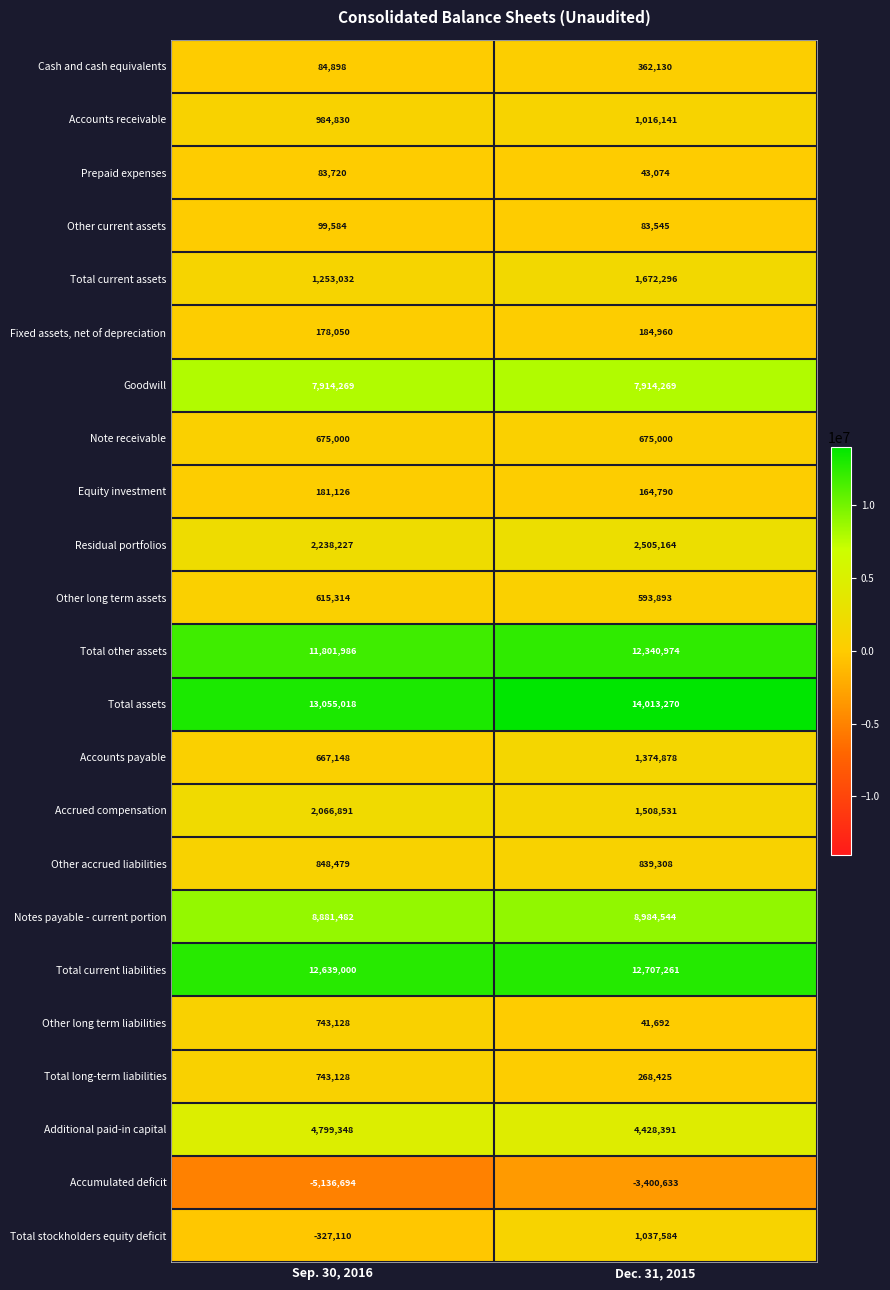

Is it true that Total current liabilities equals 17059422 at Dec. 31, 2015?

False